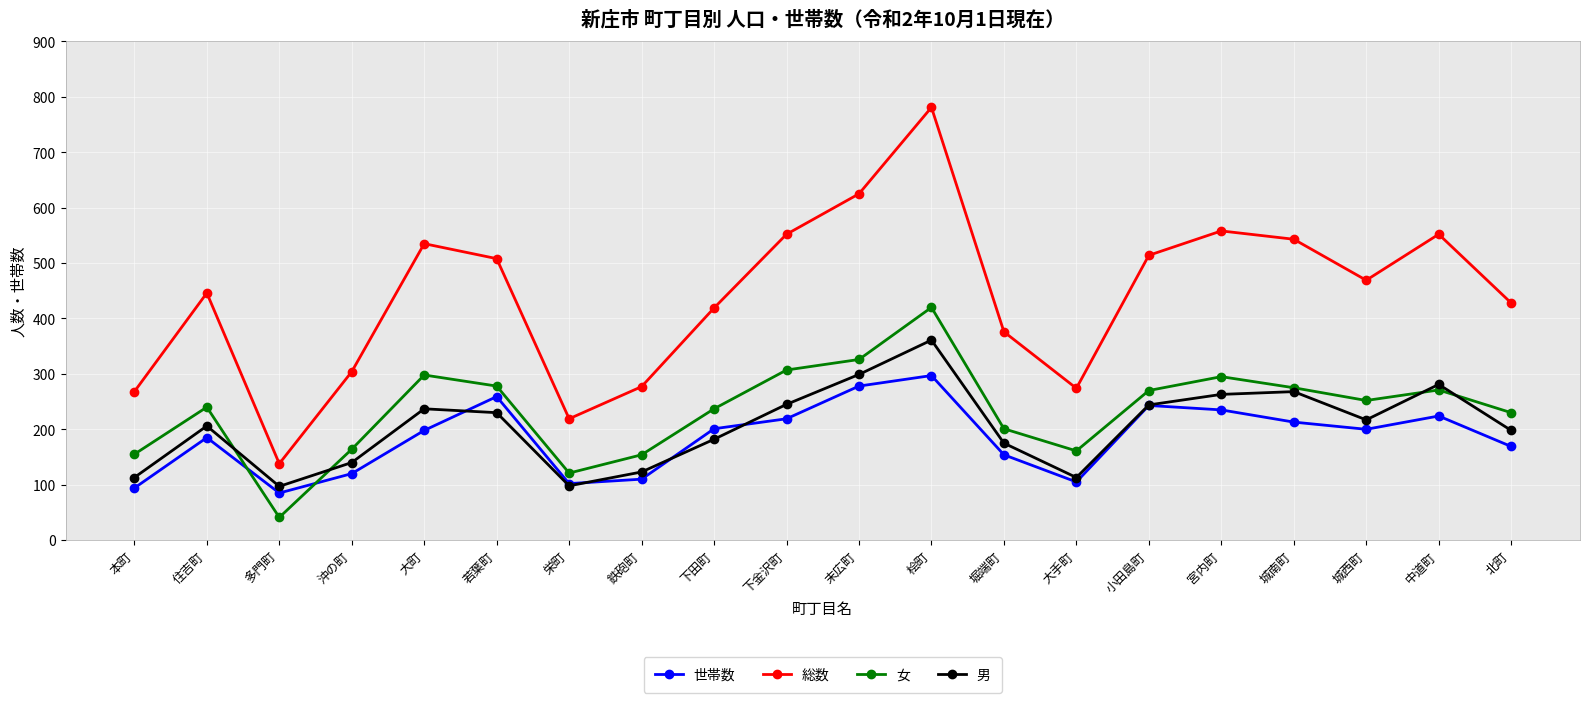

True or false: 総数 and 男 cross at least once.

False